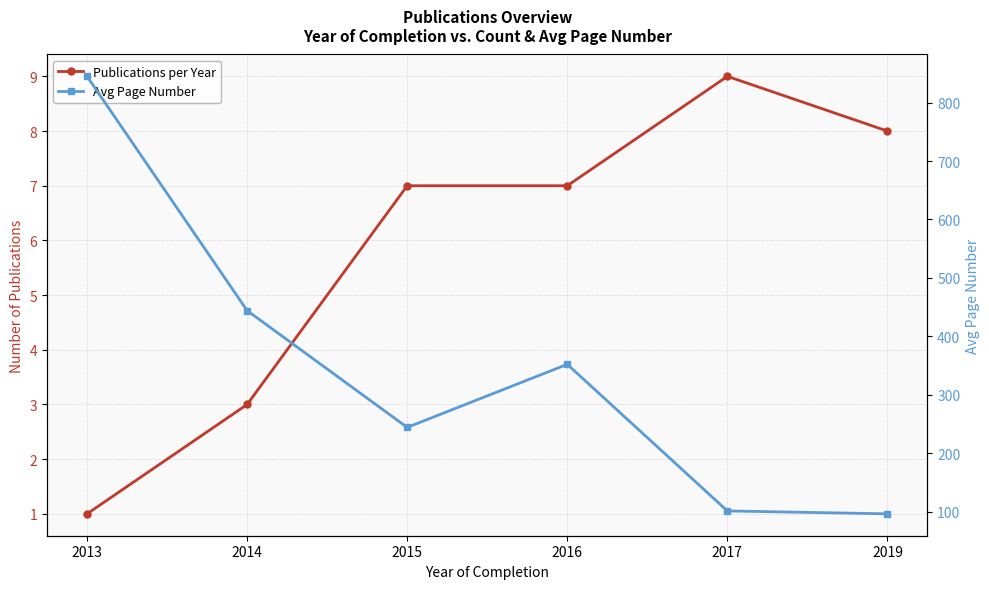

What value does the Avg Page Number series have at 2014, to the nearest 50?

450